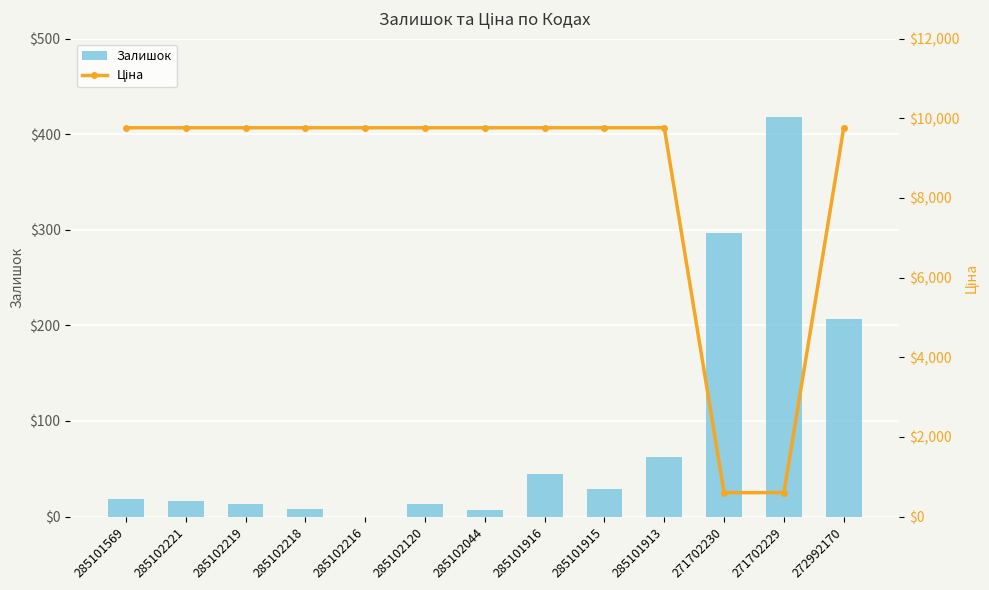

At which category does the chart reach its minimum across all series?

285102216